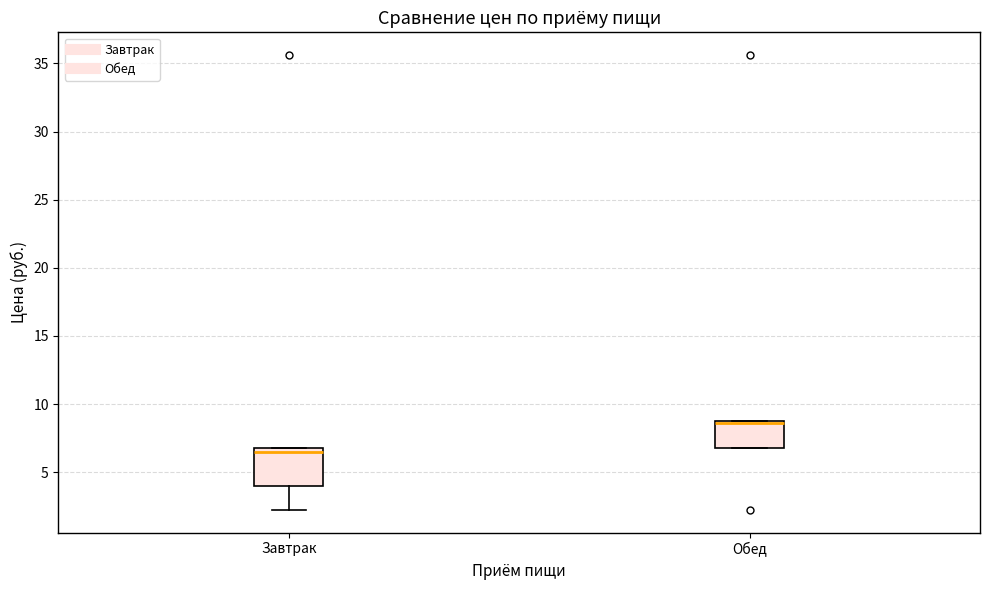

Where is the upper edge of the box for Завтрак on the y-axis? The values are not printed on the chart, so give them approximately, as read against the axis.

7.0